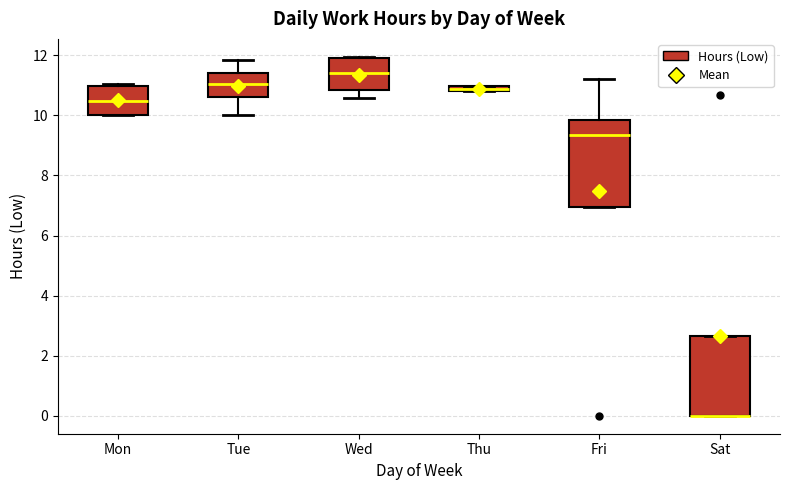

Where is the lower edge of the box for Thu on the y-axis? The values are not printed on the chart, so give them approximately, as read against the axis.

10.8